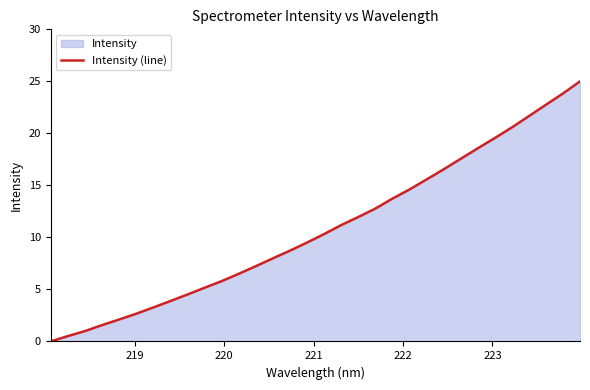

What is the difference between the maximum and minimum values?

25.0